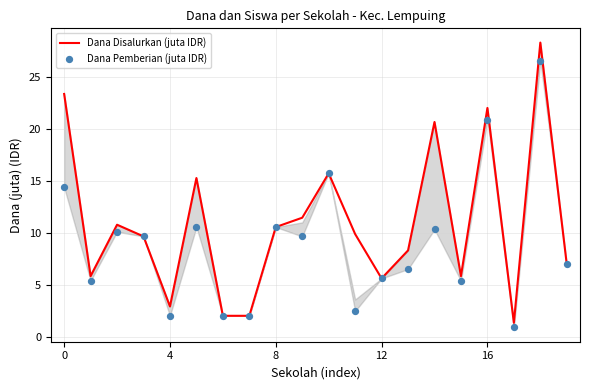

Is the value of Dana Disalurkan (juta IDR) at 4 greater than the value of Dana Pemberian (juta IDR) at 12?

No